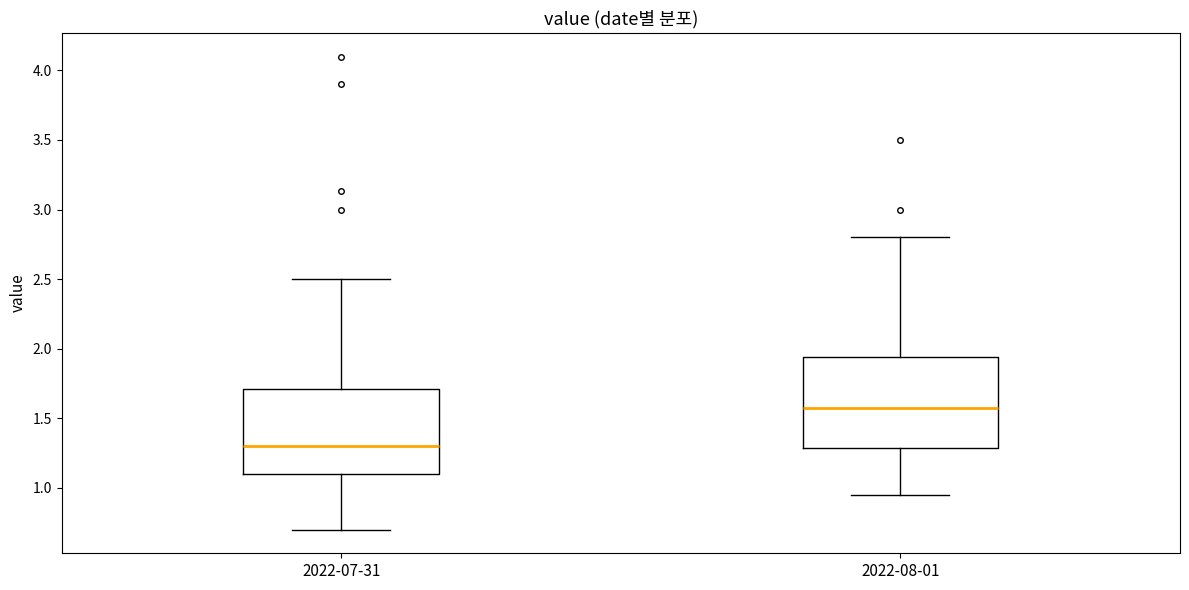

Which box has the highest median line?

2022-08-01